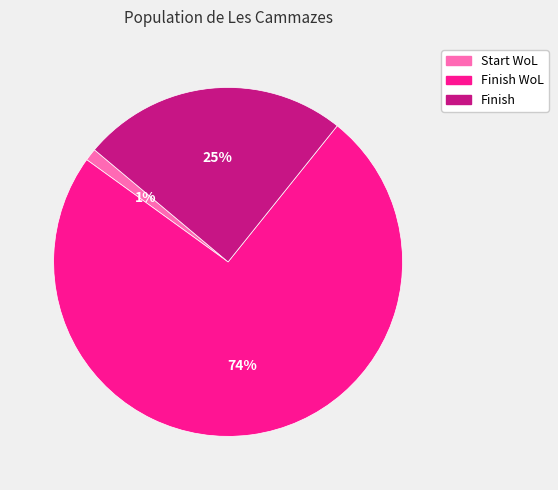

To the nearest percent, what is the average slice percentage?

33%